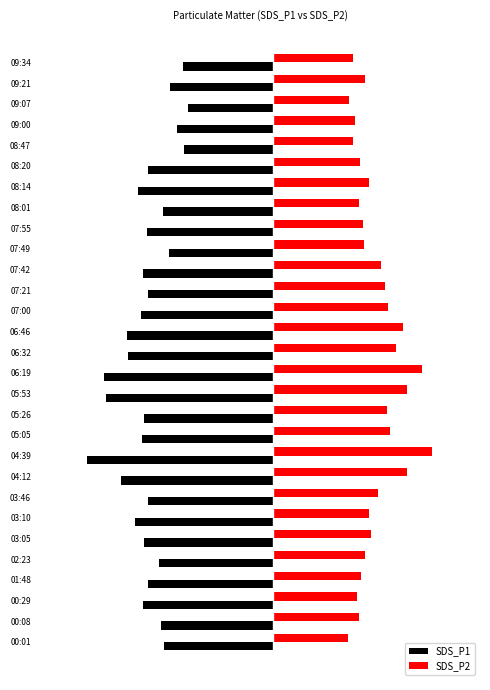

Which label corresponds to the smallest value in the chart?

04:39